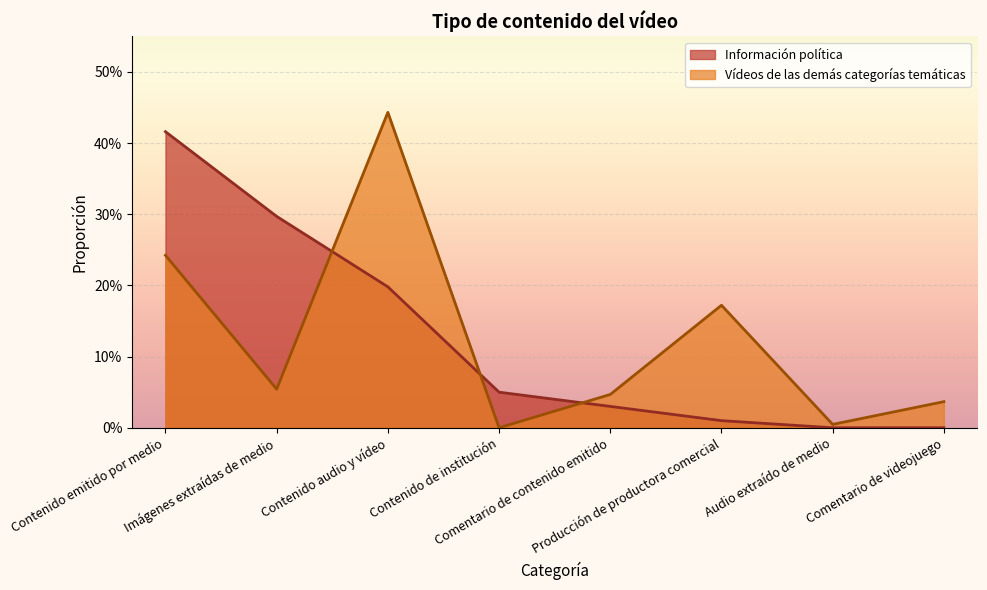

What is the label of the 2nd point from the right?

Audio extraído de medio